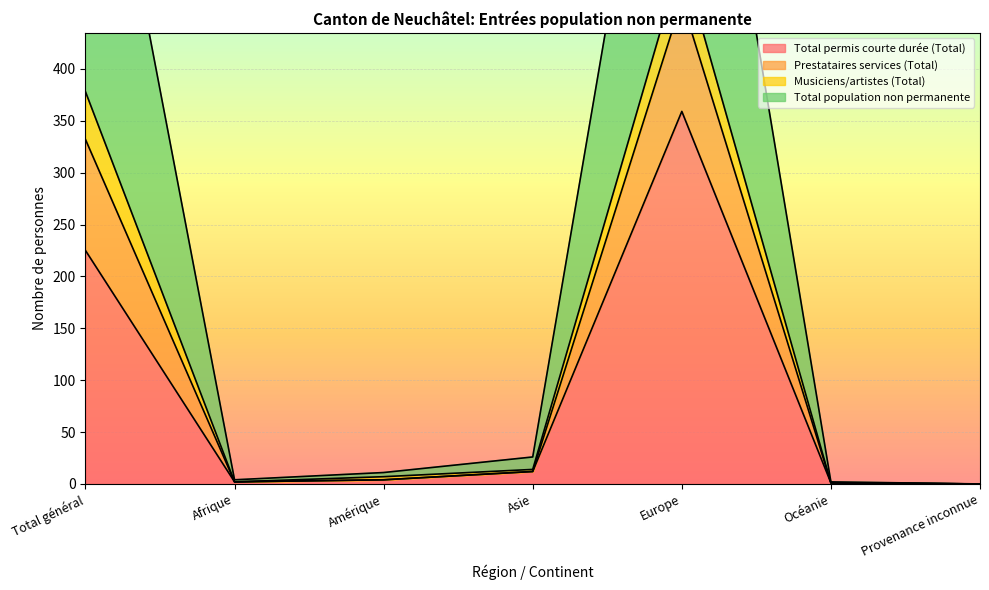

Which category has the highest value in the Total permis courte durée (Total) series?

Europe